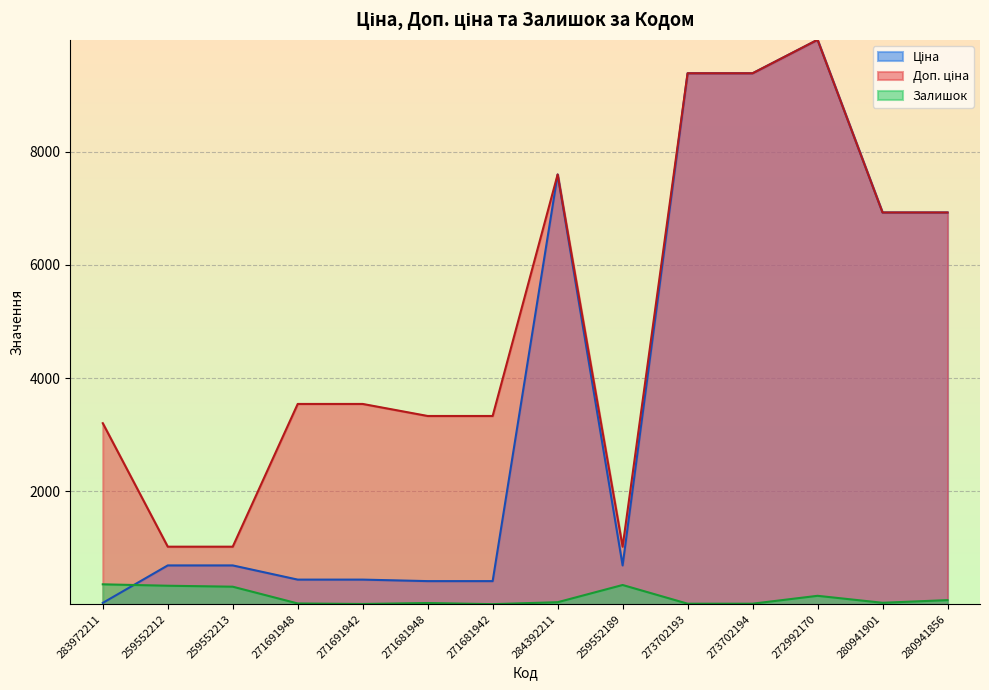

In Доп. ціна, how many points are higher than both neighbors (excluding endpoints)?

2